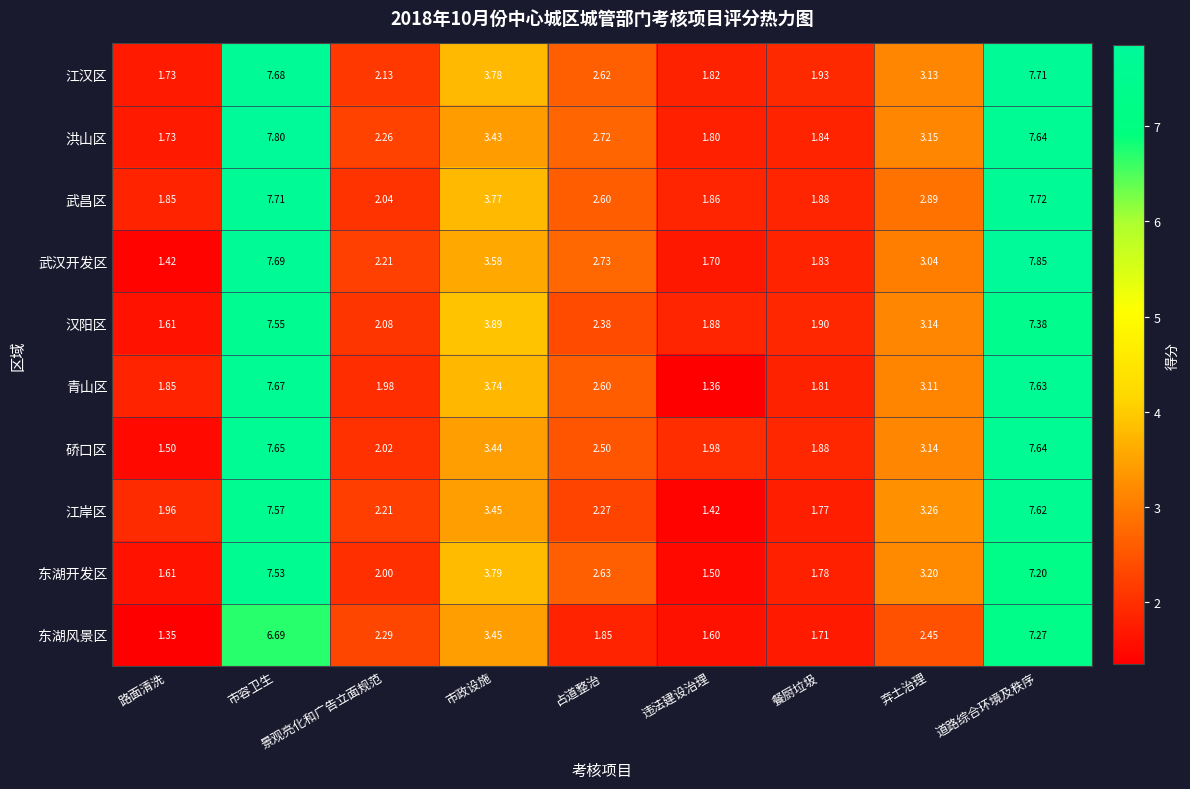

Between 违法建设治理 and 道路综合环境及秩序, which series saw the biggest shift?

青山区